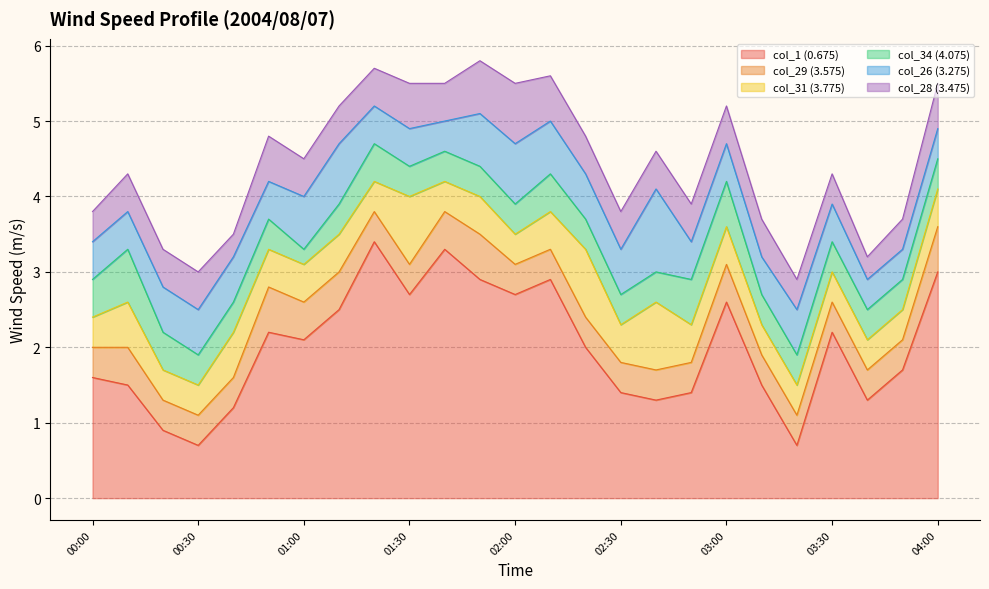

How many interior local peaks does the col_29 (3.575) series have?

4